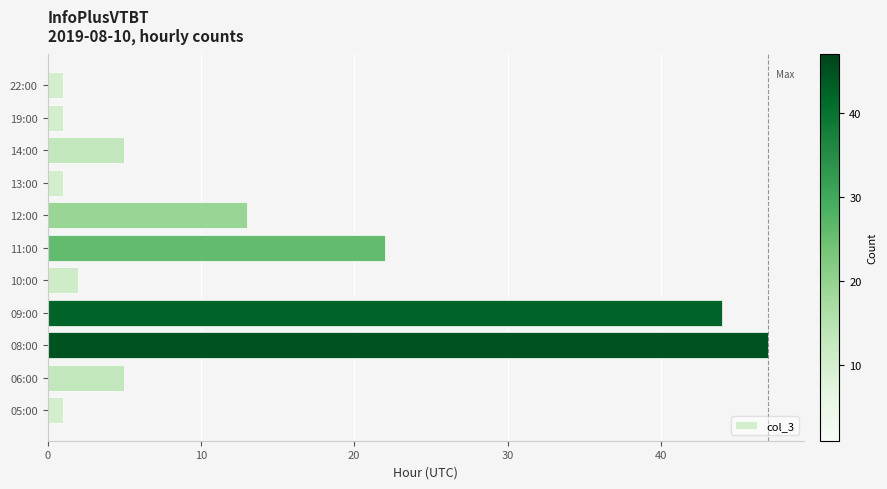

Which label corresponds to the largest value in the chart?

08:00